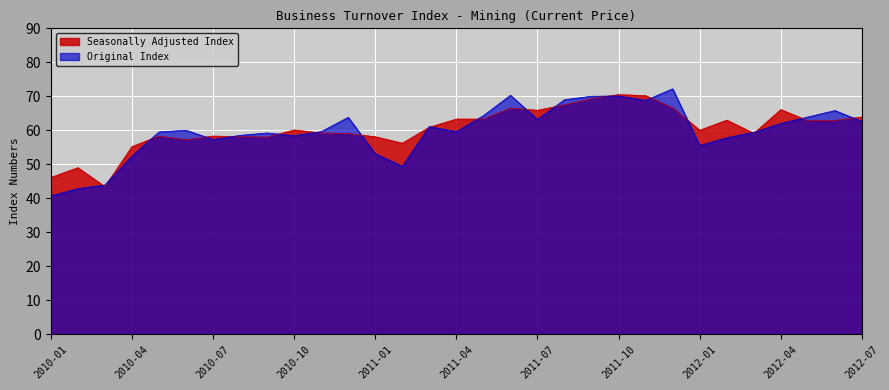

What is the difference between the maximum and minimum values in the Seasonally Adjusted Index series?

27.1